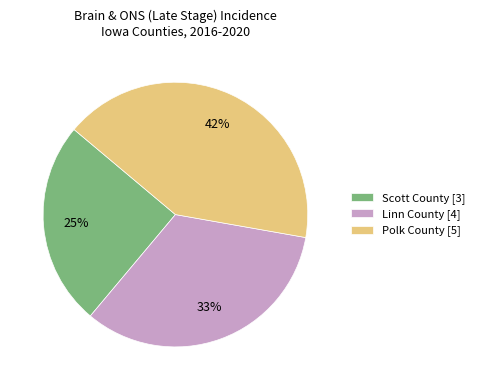

Does any single category account for the majority?

No